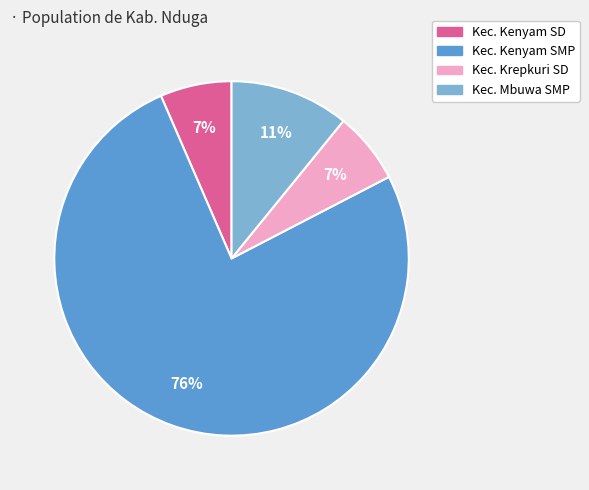

Count the number of slices in the pie.

4